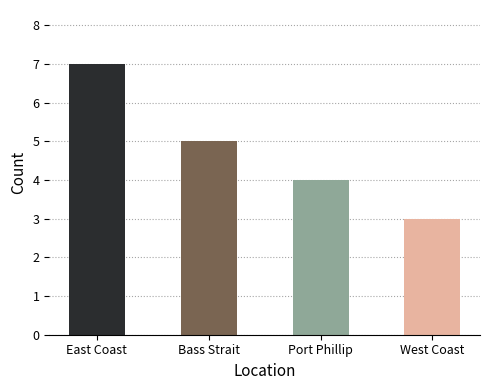

List the labels in order of value, smallest first.

West Coast, Port Phillip, Bass Strait, East Coast